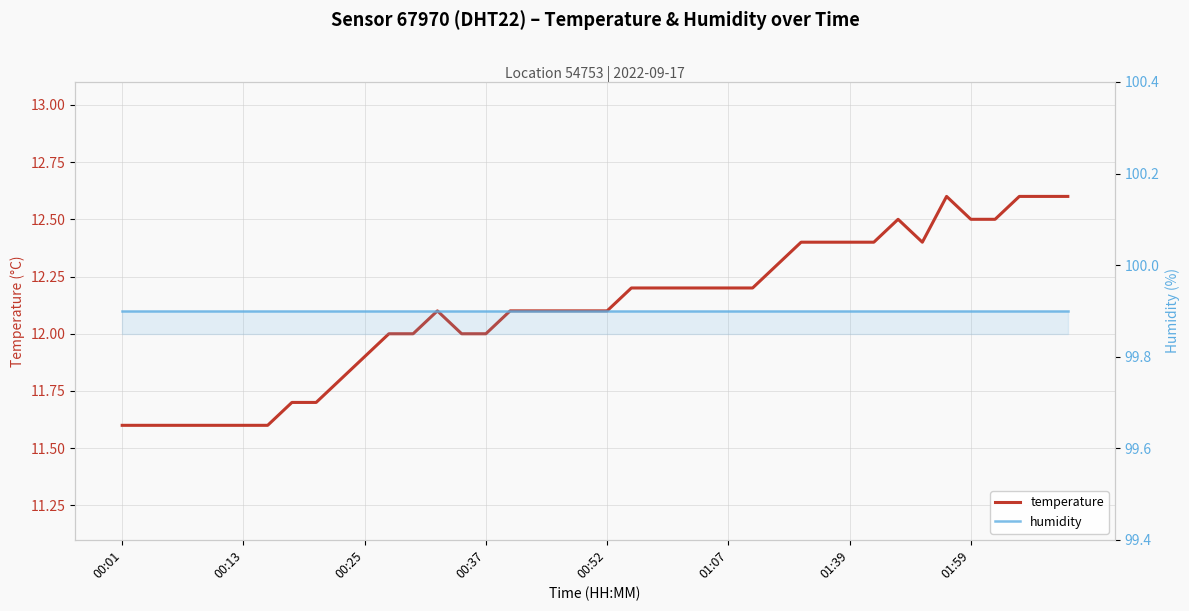

What is the average value of the humidity series?

99.9